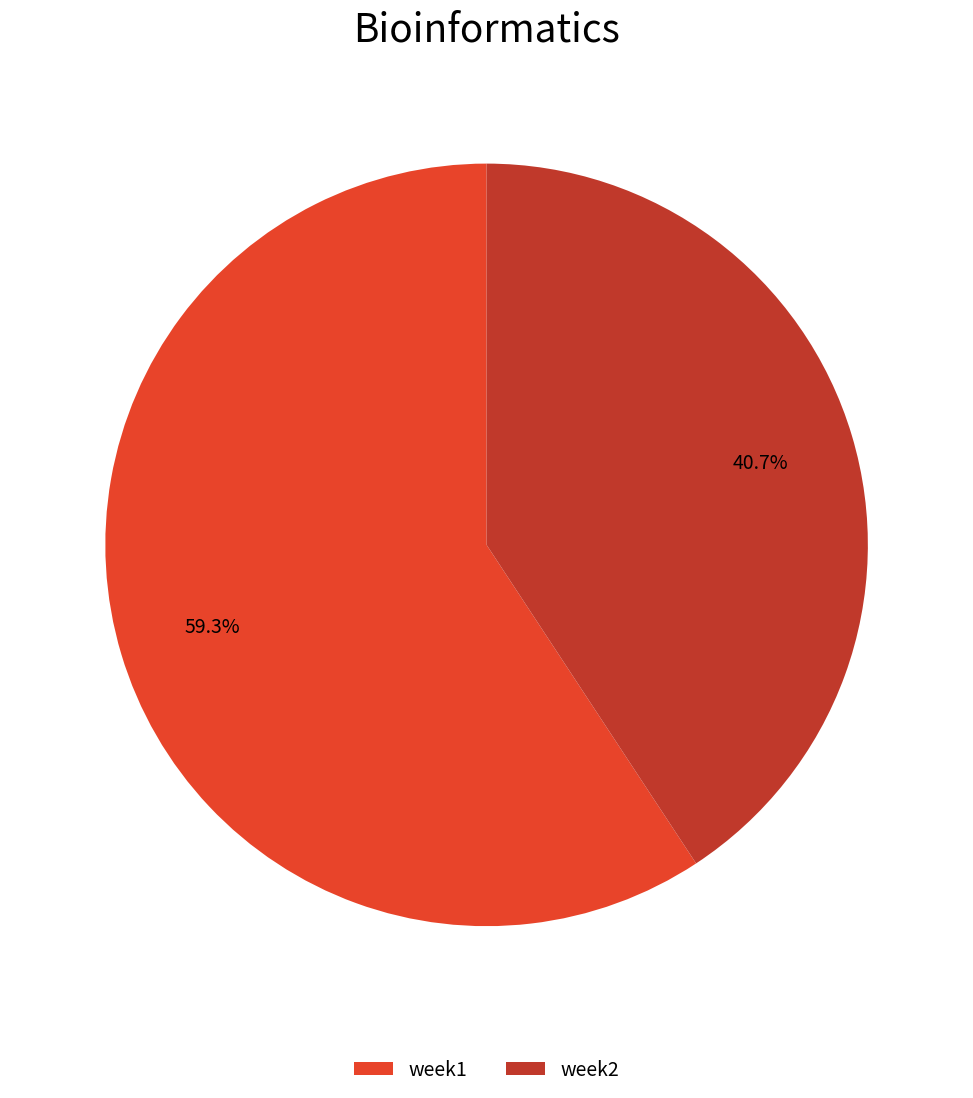

What is the ratio of the value at week2 to the value at week1?

0.7